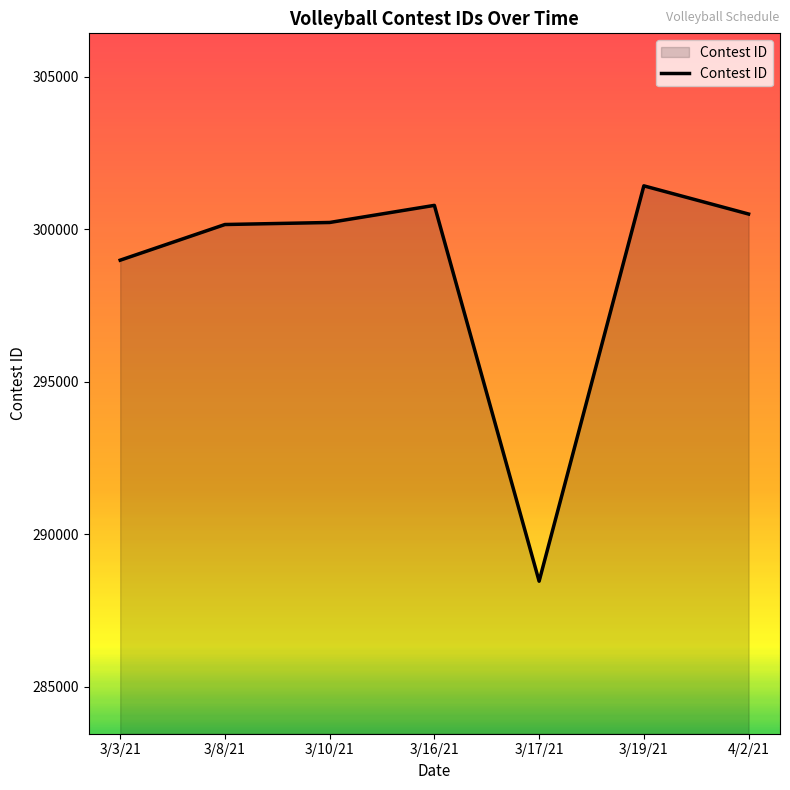

The value at 3/10/21 is 300221. True or false?

True